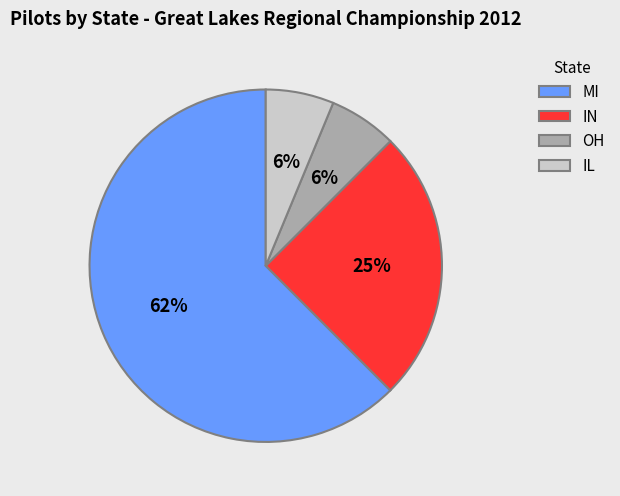

What percentage is the IN slice, to the nearest percent?

25%